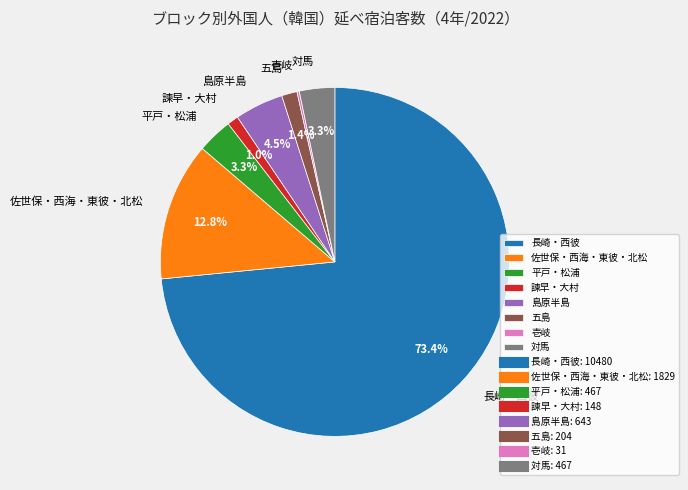

To the nearest percent, what portion does 佐世保・西海・東彼・北松 represent?

13%